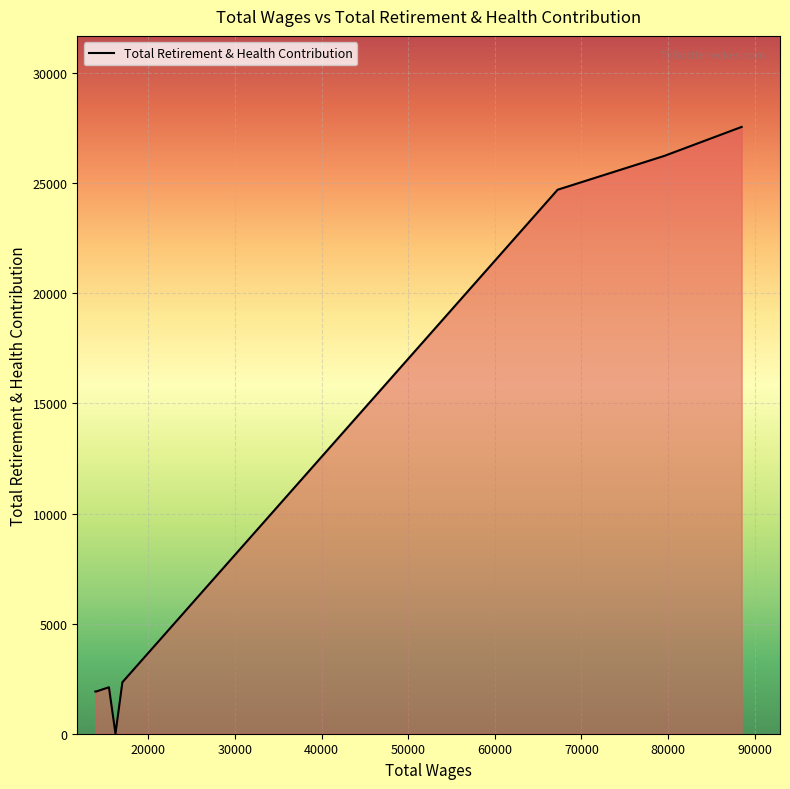

What is the average value?

10847